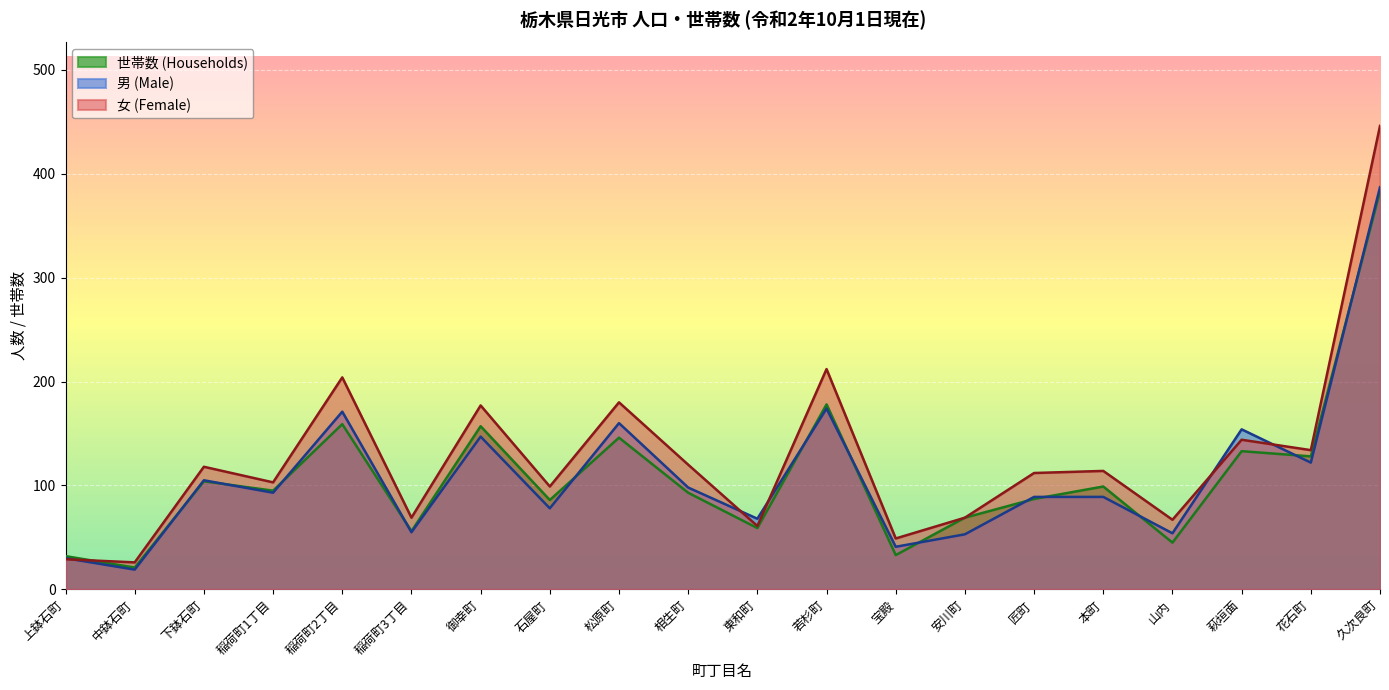

Which has a higher value, 相生町 or 東和町?

相生町